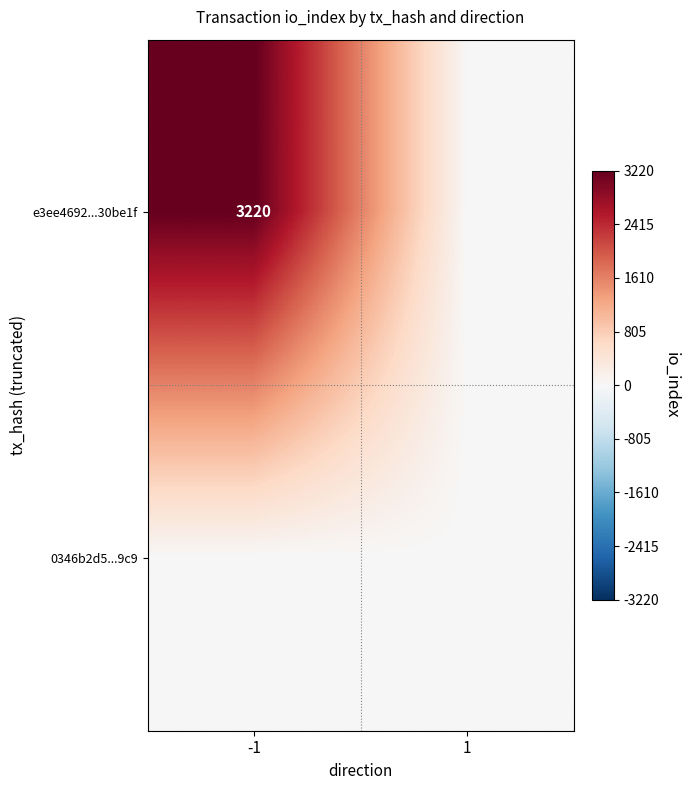

True or false: e3ee4692...30be1f has a value of 3220 at -1.

True